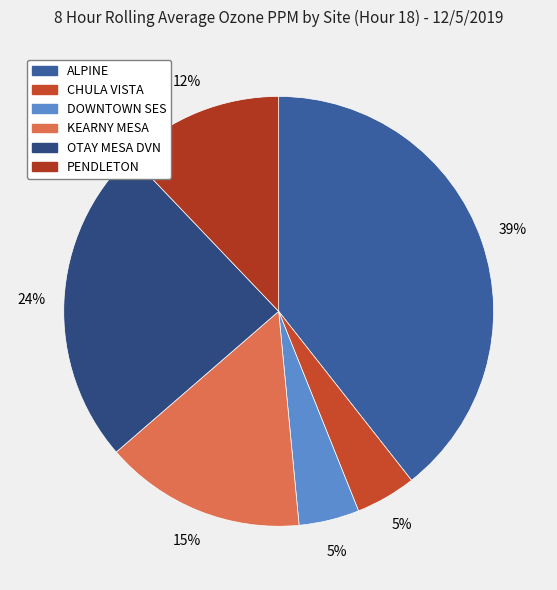

To the nearest percent, what percentage of the pie is CHULA VISTA?

5%